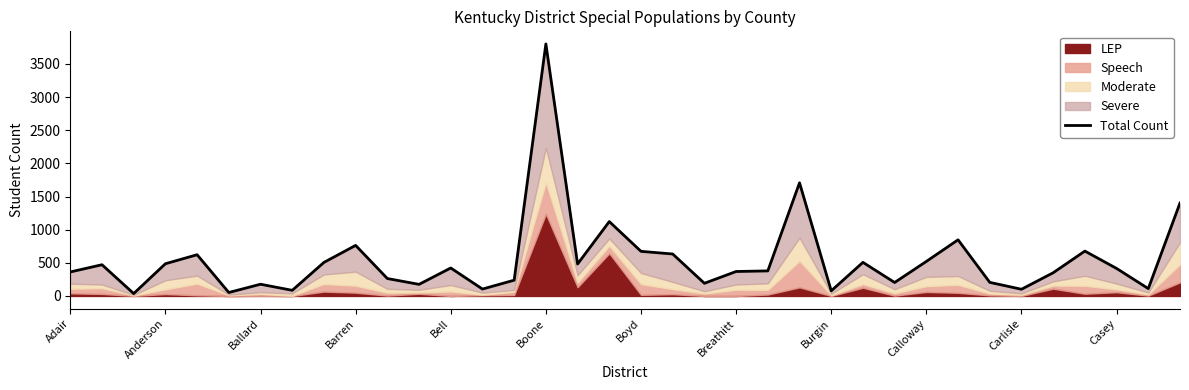

The value at 13 is 104. True or false?

True